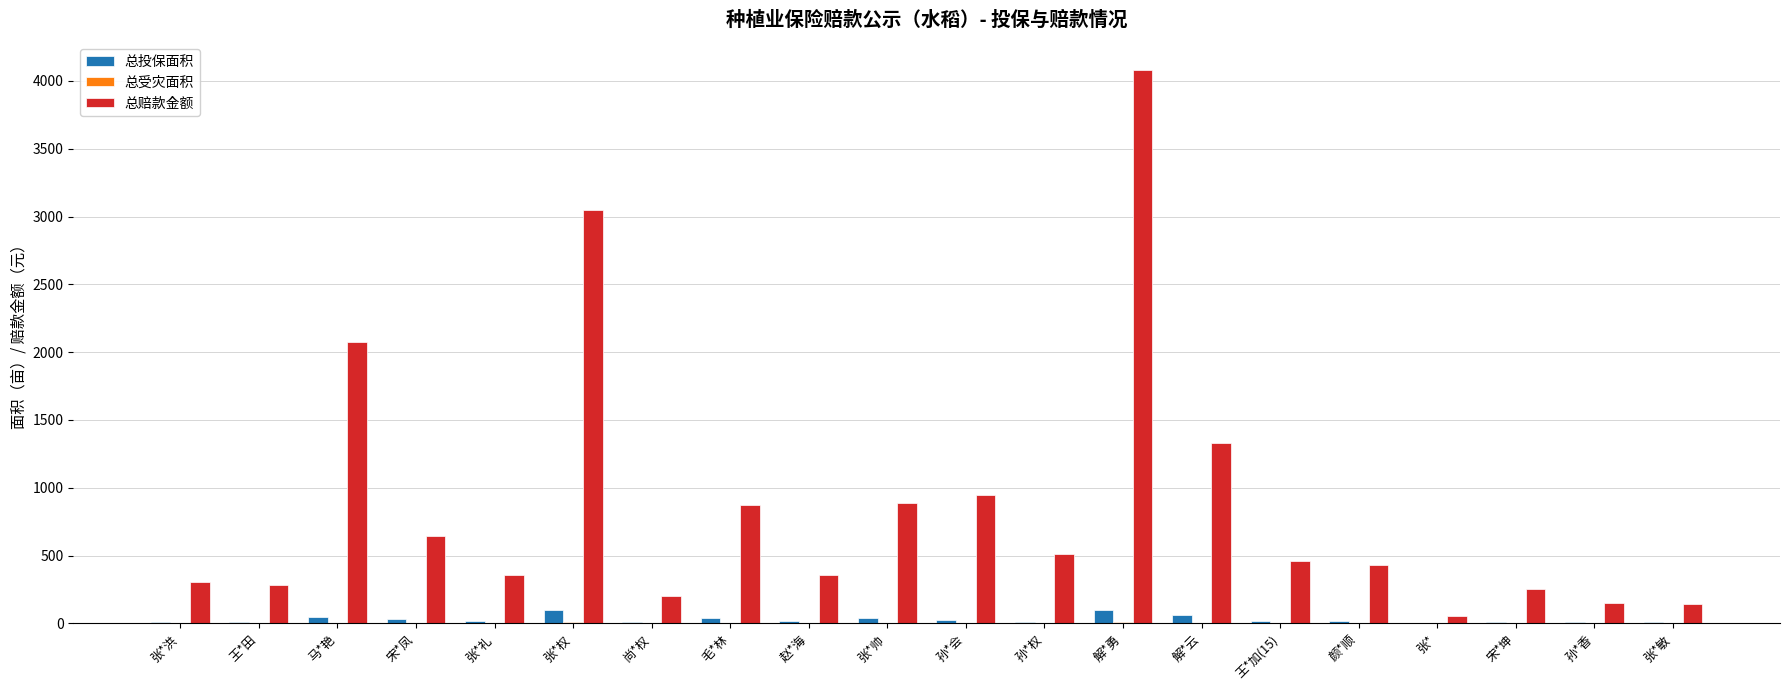

The 总赔款金额 series shows 869.0 at 毛*林. True or false?

True